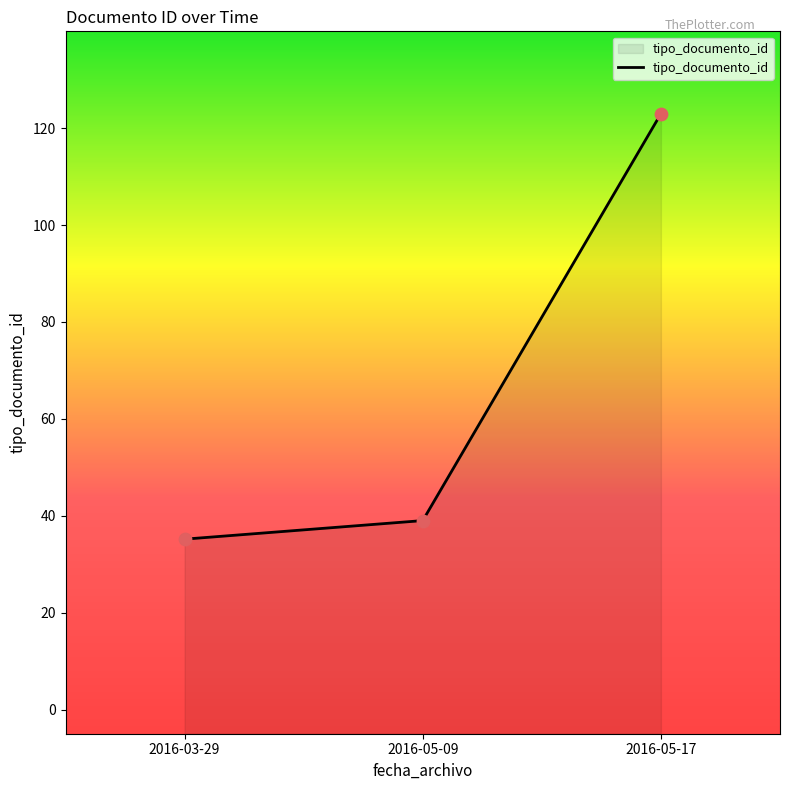

Approximately how many times larger is the value at 2016-03-29 compared to 2016-03-29?

1.0